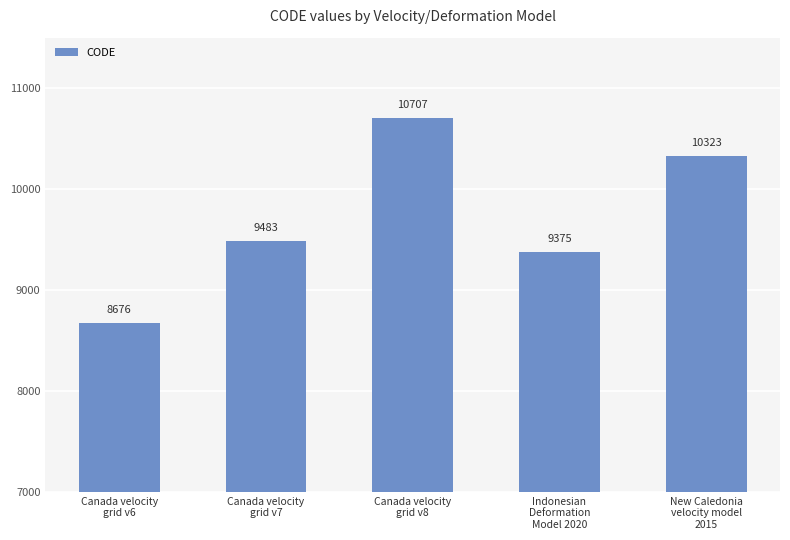

How many values are below 9483?

2